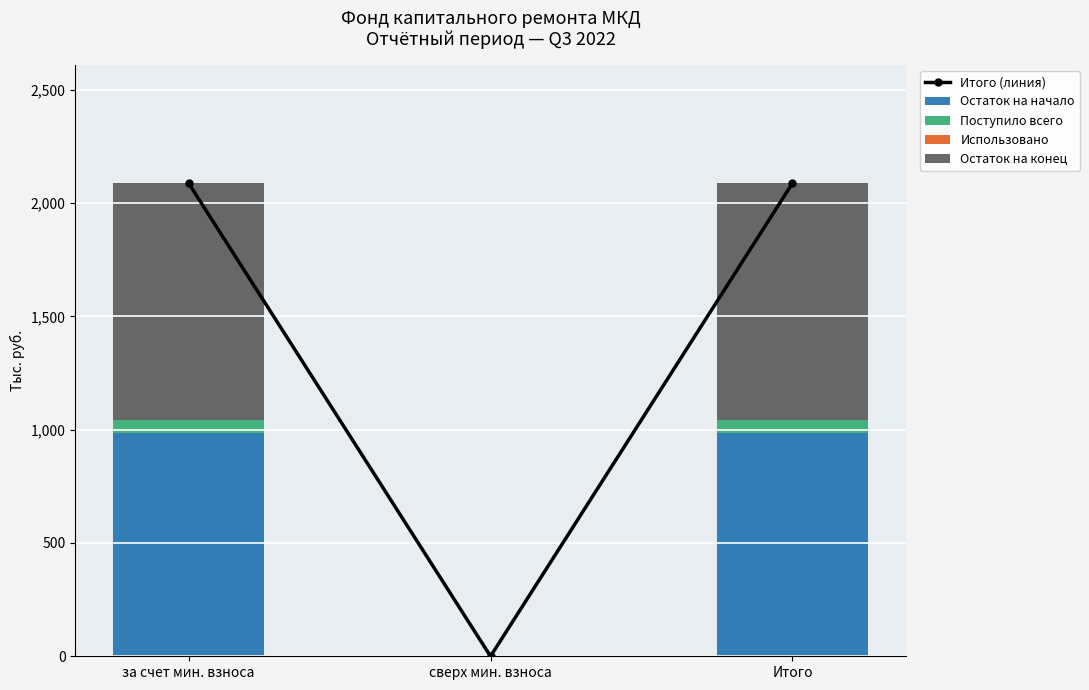

What position from the left is за счет мин. взноса?

1